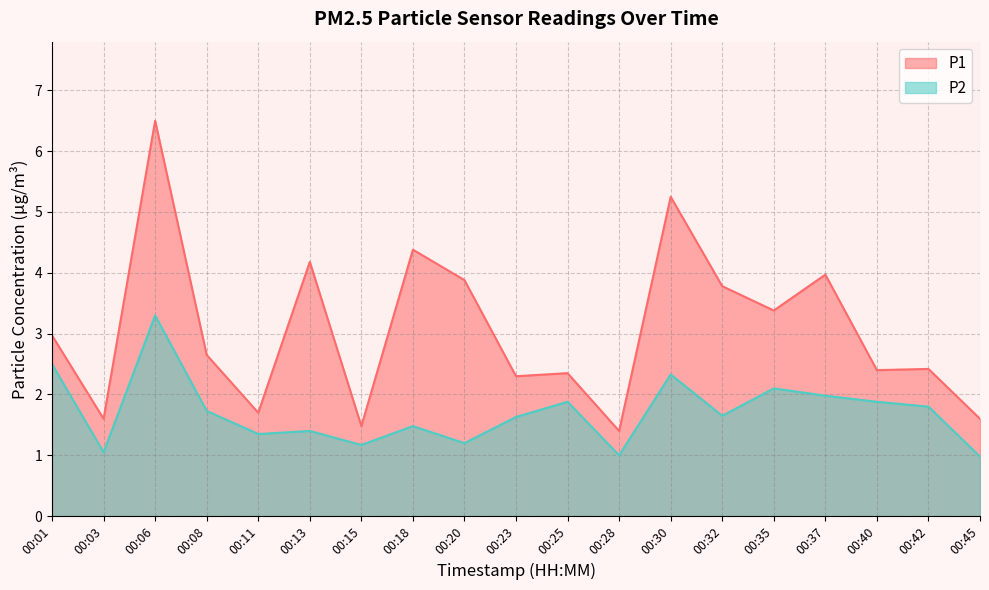

List the series in order of their overall mean, lowest first.

P2, P1